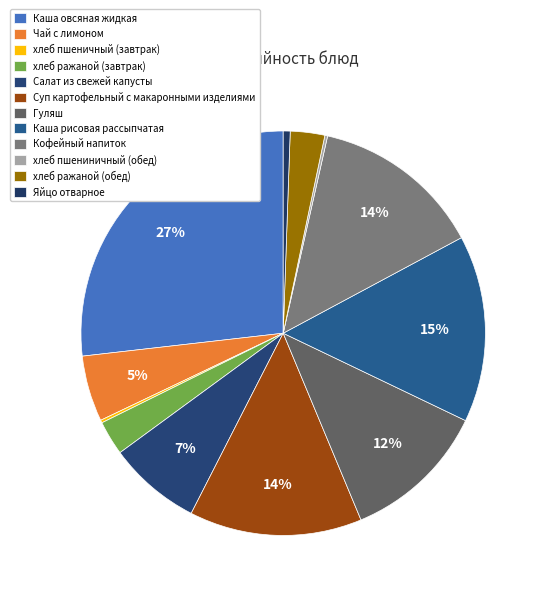

Does хлеб ражаной (обед) account for over 50% of the chart?

No